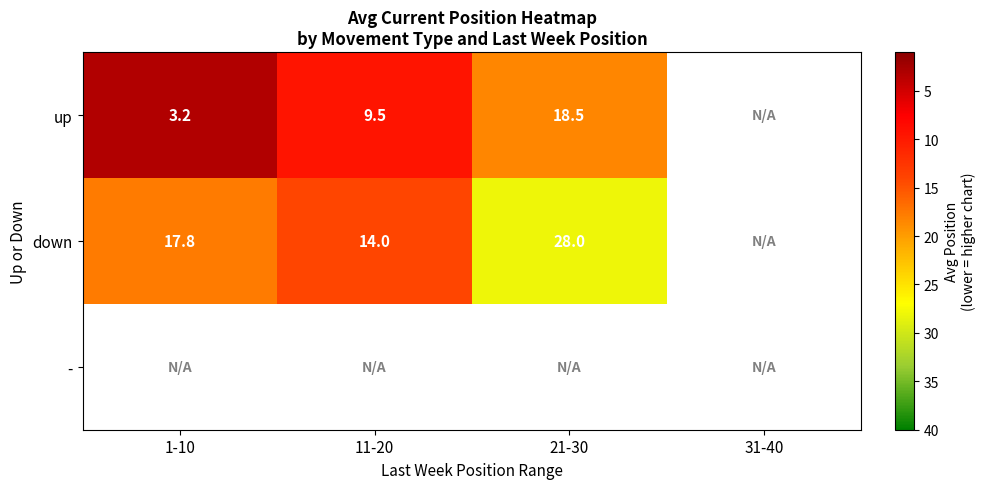

What is the spread (max minus min) of values at 1-10?

14.5